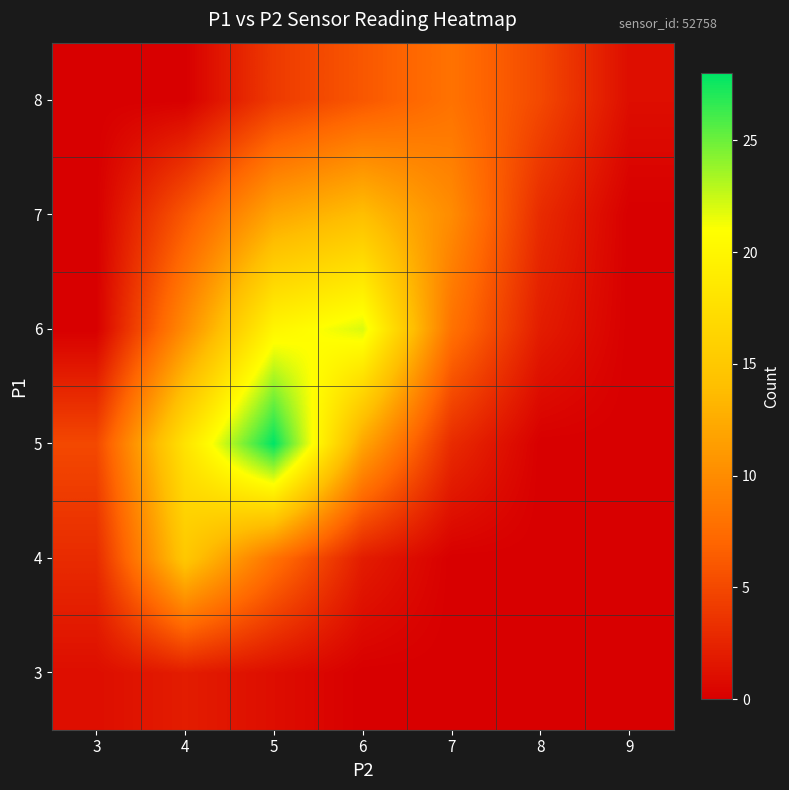

Count the number of categories in the chart.

7